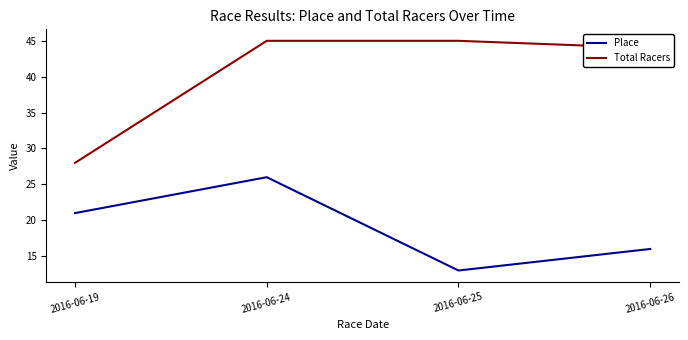

Which series changed the most between 2016-06-24 and 2016-06-25?

Place